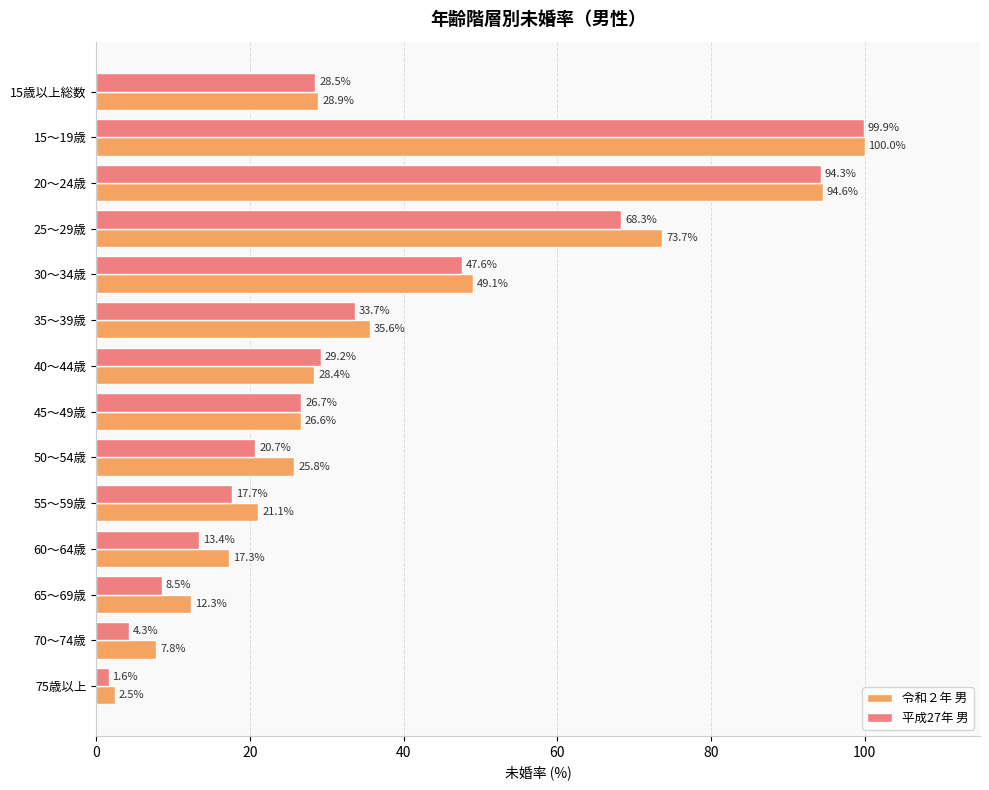

Which series has the largest range (max minus min)?

平成27年 男